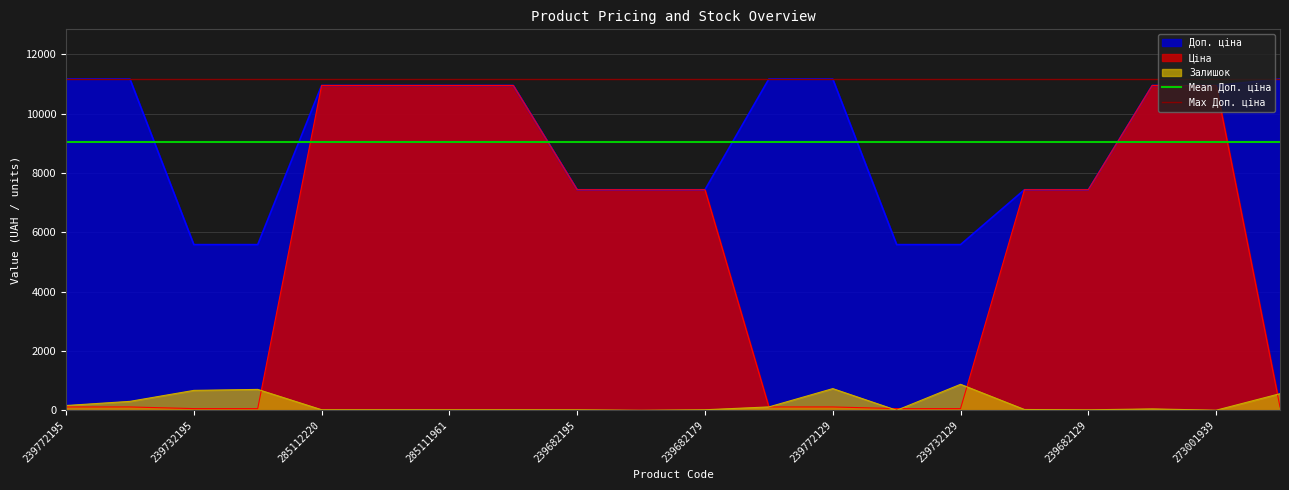

Which category has the highest value in the Mean Доп. ціна series?

239772195